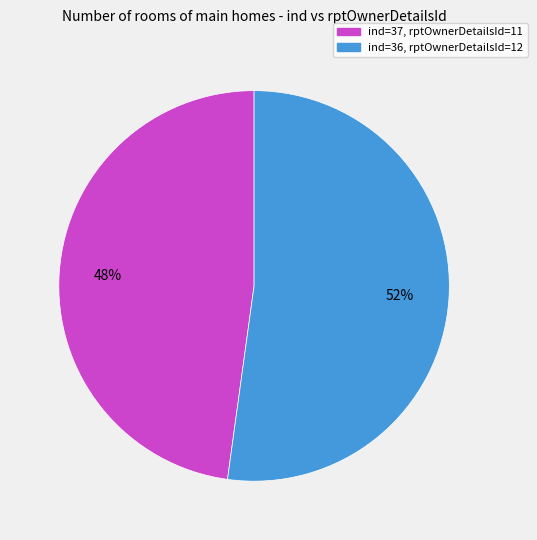

Is there any slice that represents more than half of the pie?

Yes